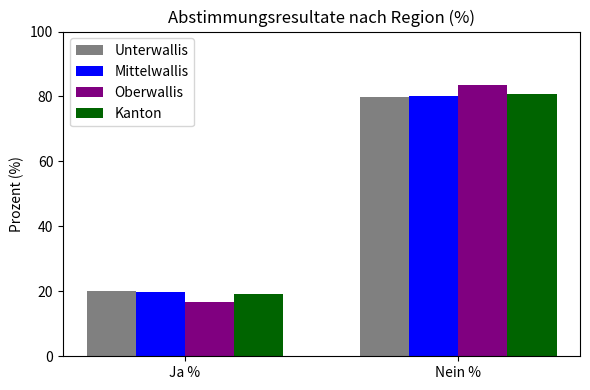

What value does the Mittelwallis series have at Ja %?

19.7